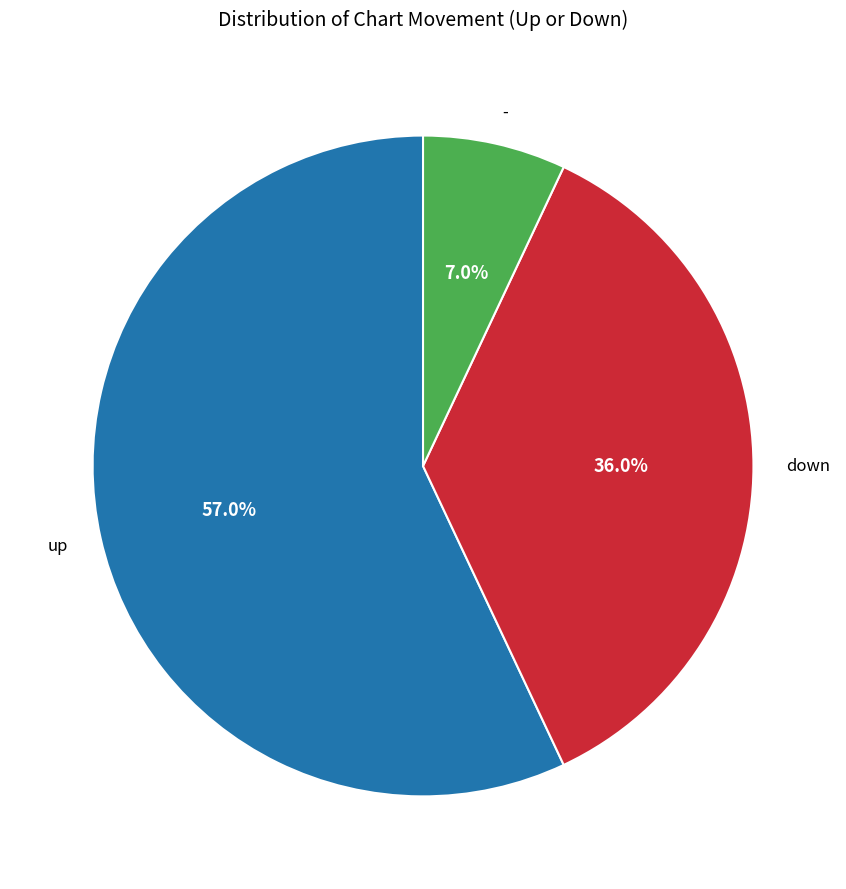

What is the ratio of the value at down to the value at -?

5.1